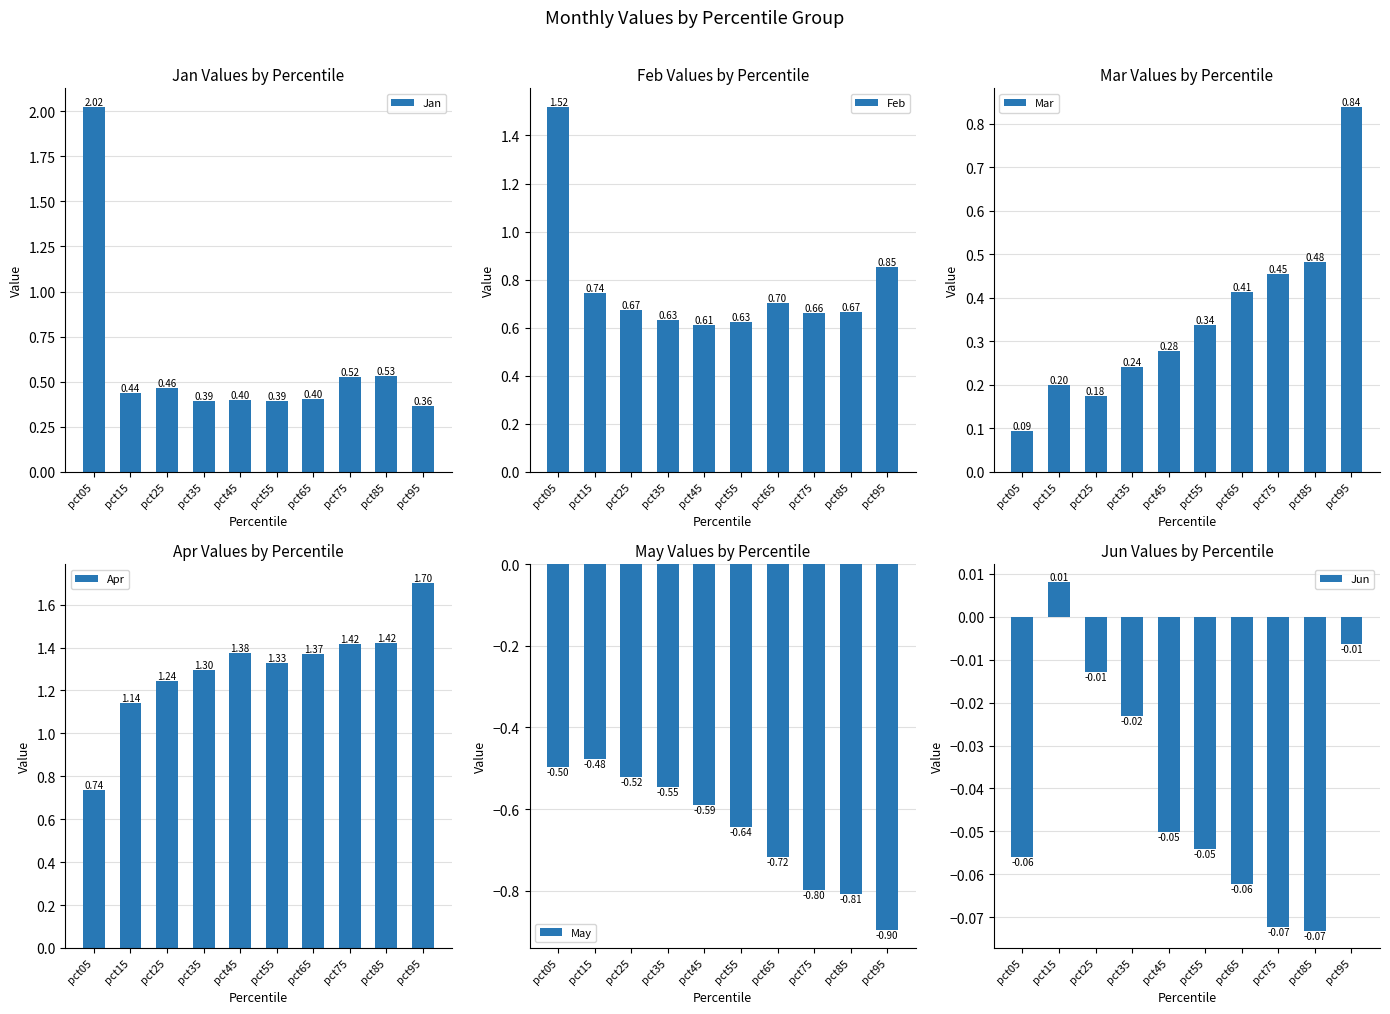

Reading left to right, extract all data points from this chart.

Jan: 2.0	0.4	0.5	0.4	0.4	0.4	0.4	0.5	0.5	0.4
Feb: 1.5	0.7	0.7	0.6	0.6	0.6	0.7	0.7	0.7	0.9
Mar: 0.1	0.2	0.2	0.2	0.3	0.3	0.4	0.5	0.5	0.8
Apr: 0.7	1.1	1.2	1.3	1.4	1.3	1.4	1.4	1.4	1.7
May: -0.5	-0.5	-0.5	-0.5	-0.6	-0.6	-0.7	-0.8	-0.8	-0.9
Jun: -0.1	0.0	-0.0	-0.0	-0.1	-0.1	-0.1	-0.1	-0.1	-0.0